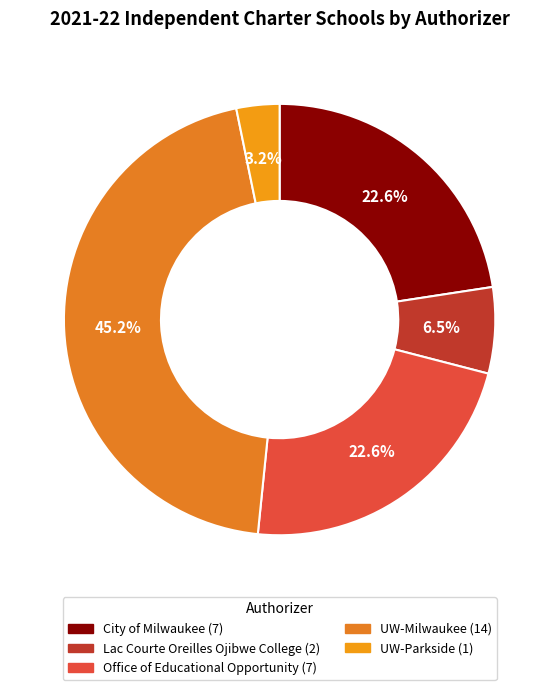

Does any single category account for the majority?

No